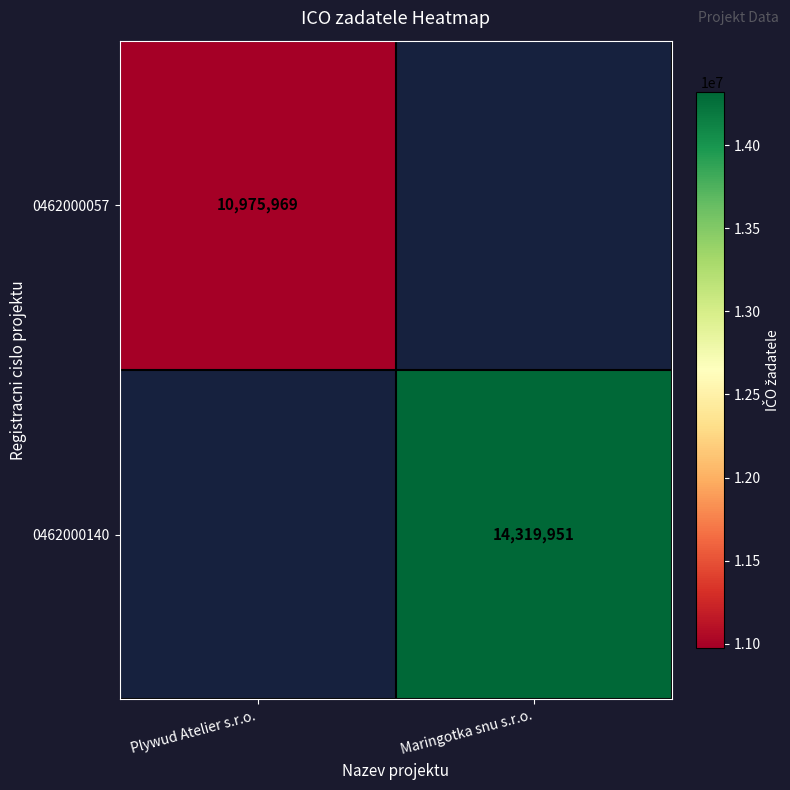

True or false: 0462000057 has a value of 18909561 at Plywud Atelier s.r.o..

False